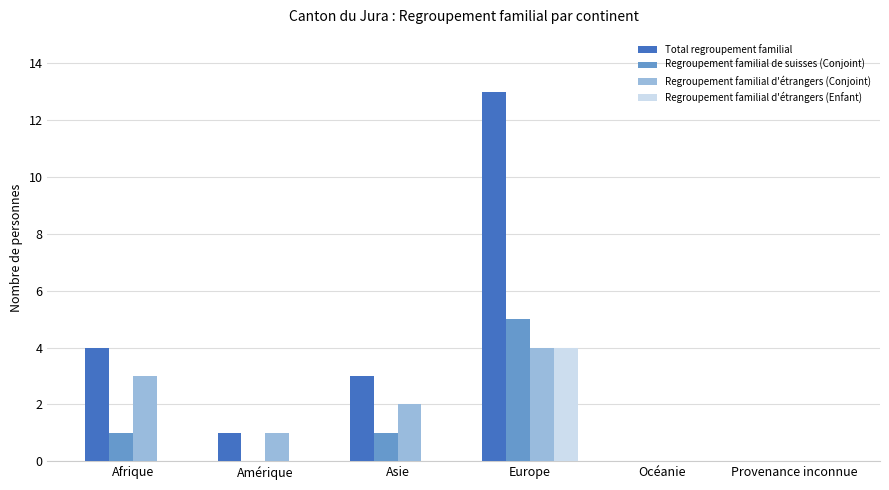

At which category is the sum across all series the highest?

Europe